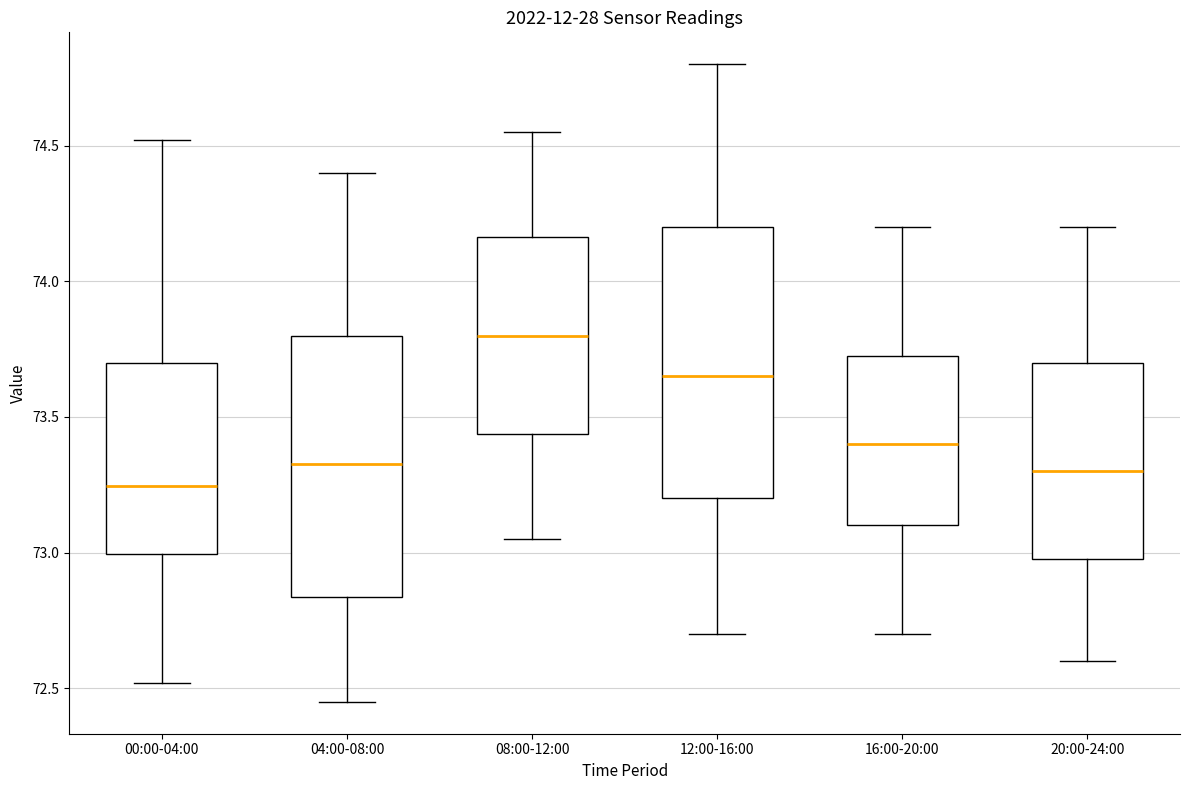

Reading left to right, transcribe this box plot: for each box, give where its median line is, the range the box spans, and where its two whiskers end, as read against the y-axis. The values are not printed on the chart, so give them approximately, as read against the axis.

00:00-04:00: median 73.25, box 73.00 to 73.70, whiskers 72.50 to 74.50
04:00-08:00: median 73.35, box 72.85 to 73.80, whiskers 72.45 to 74.40
08:00-12:00: median 73.80, box 73.45 to 74.15, whiskers 73.05 to 74.55
12:00-16:00: median 73.65, box 73.20 to 74.20, whiskers 72.70 to 74.80
16:00-20:00: median 73.40, box 73.10 to 73.75, whiskers 72.70 to 74.20
20:00-24:00: median 73.30, box 73.00 to 73.70, whiskers 72.60 to 74.20